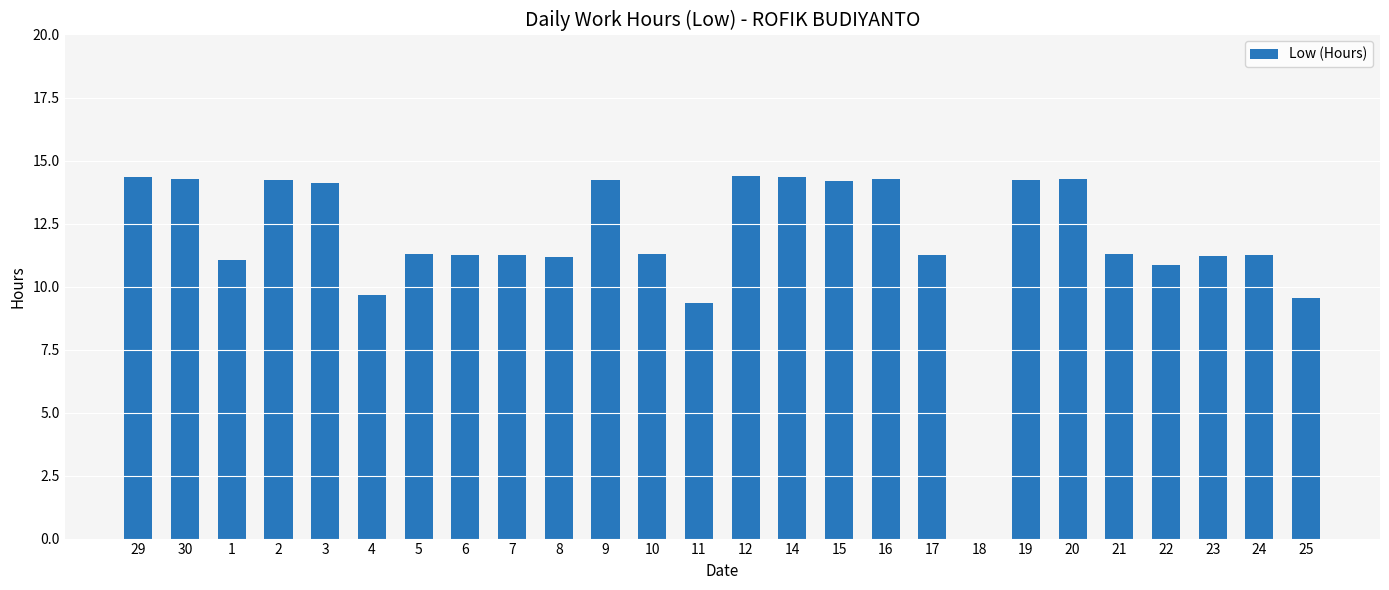

What is the greatest value displayed?

14.4